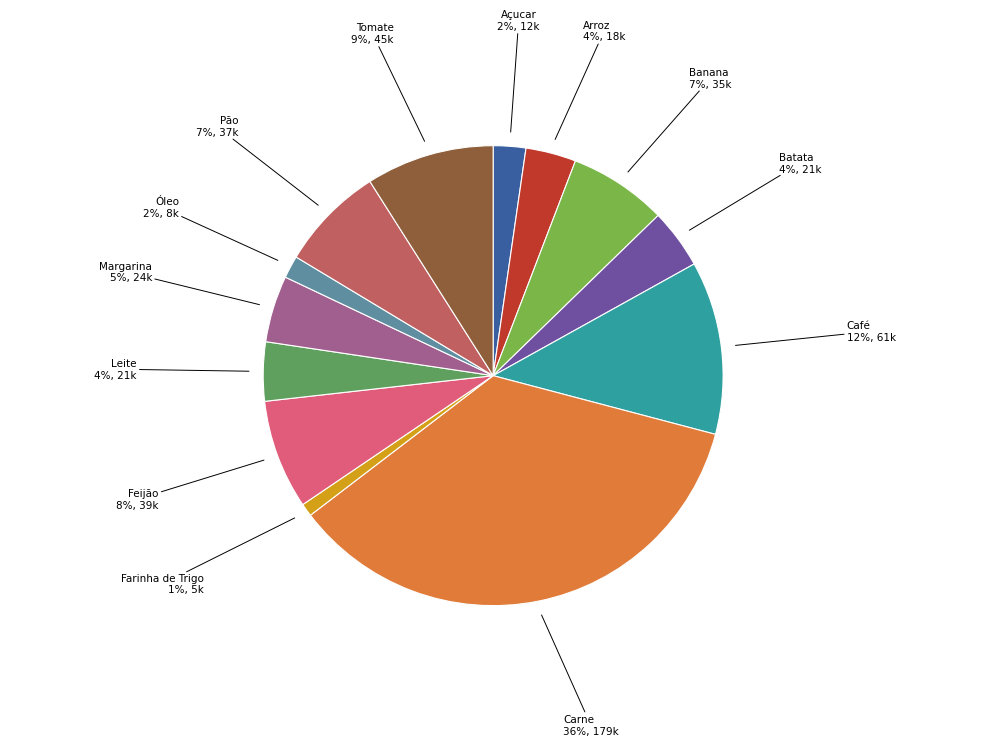

How many segments does this pie chart have?

13